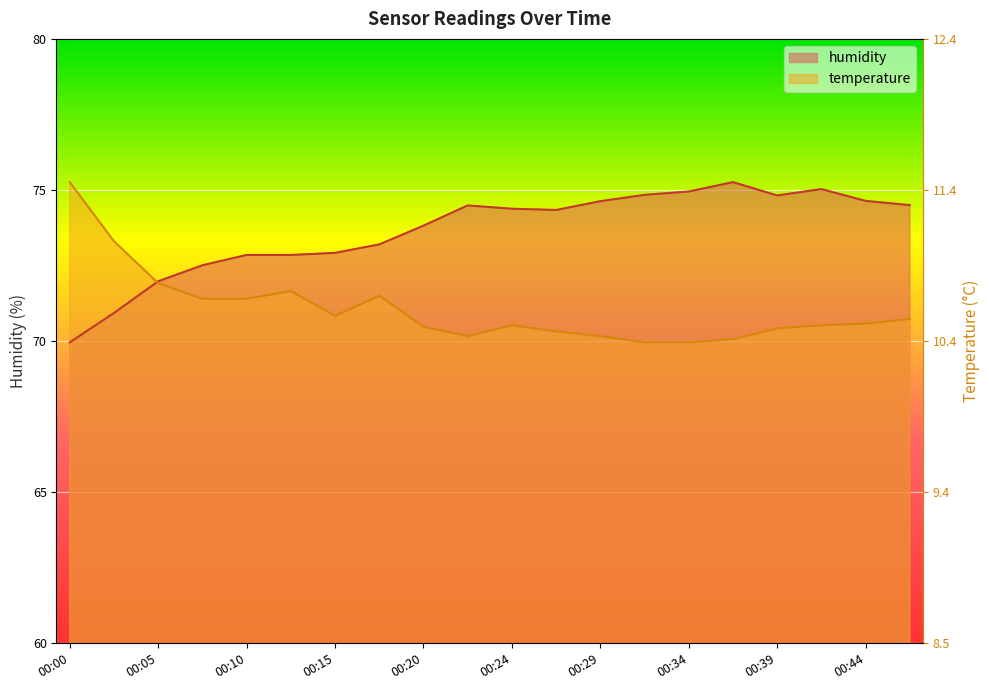

What is the smallest value displayed?

70.0